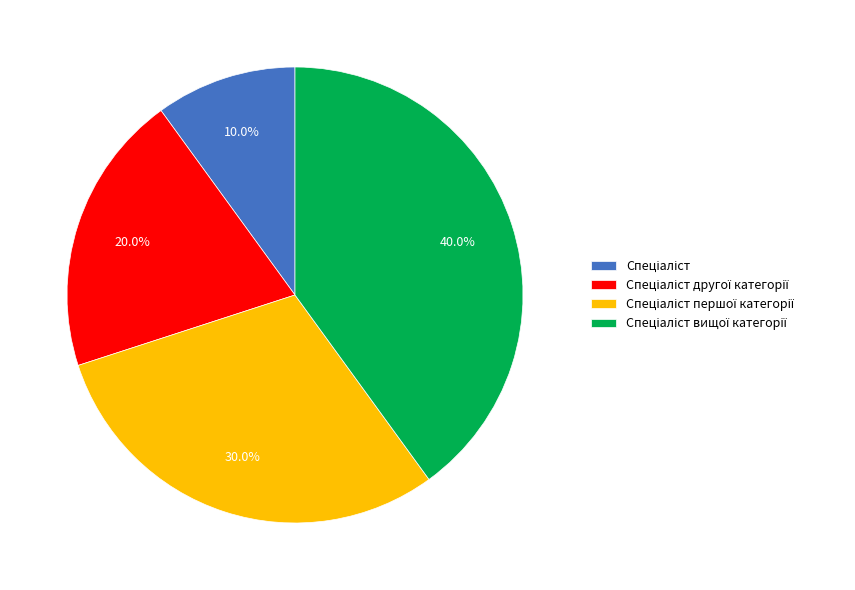

Is there a majority slice in this chart?

No